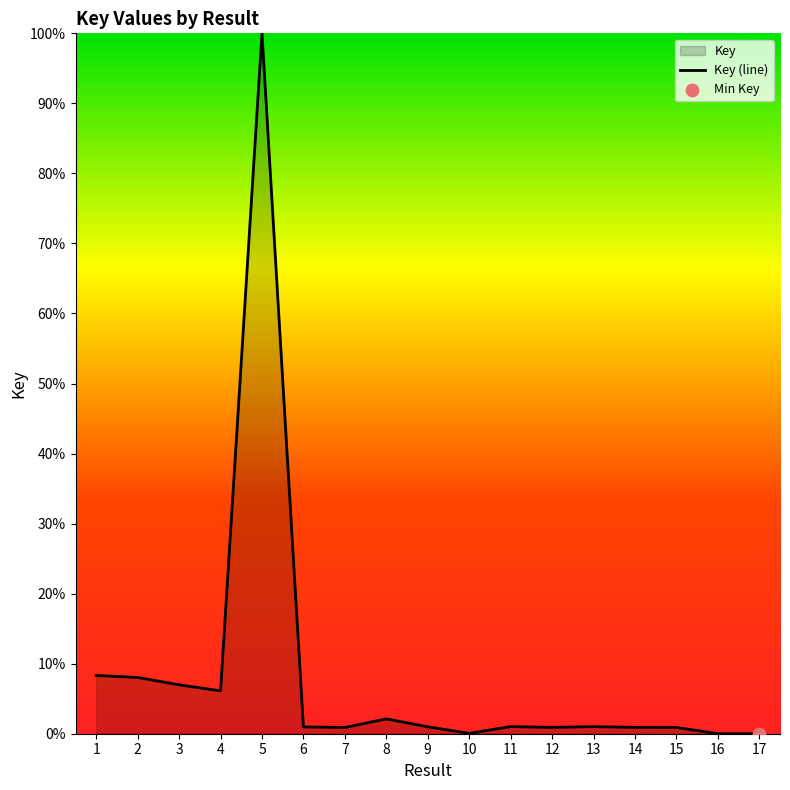

What is the change in value from 3 to 5?

+93.0